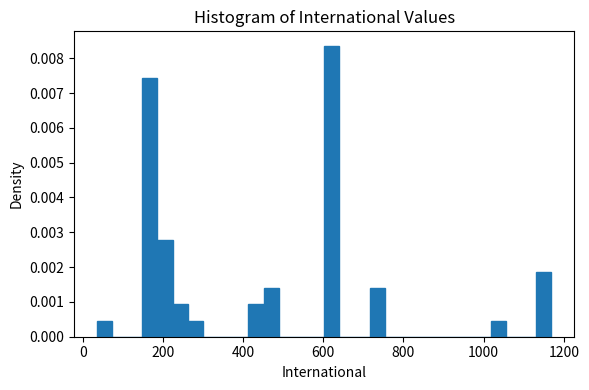

Around what value on the x-axis is the tallest bar? Give the approximate position of its centre, as read against the axis.

620